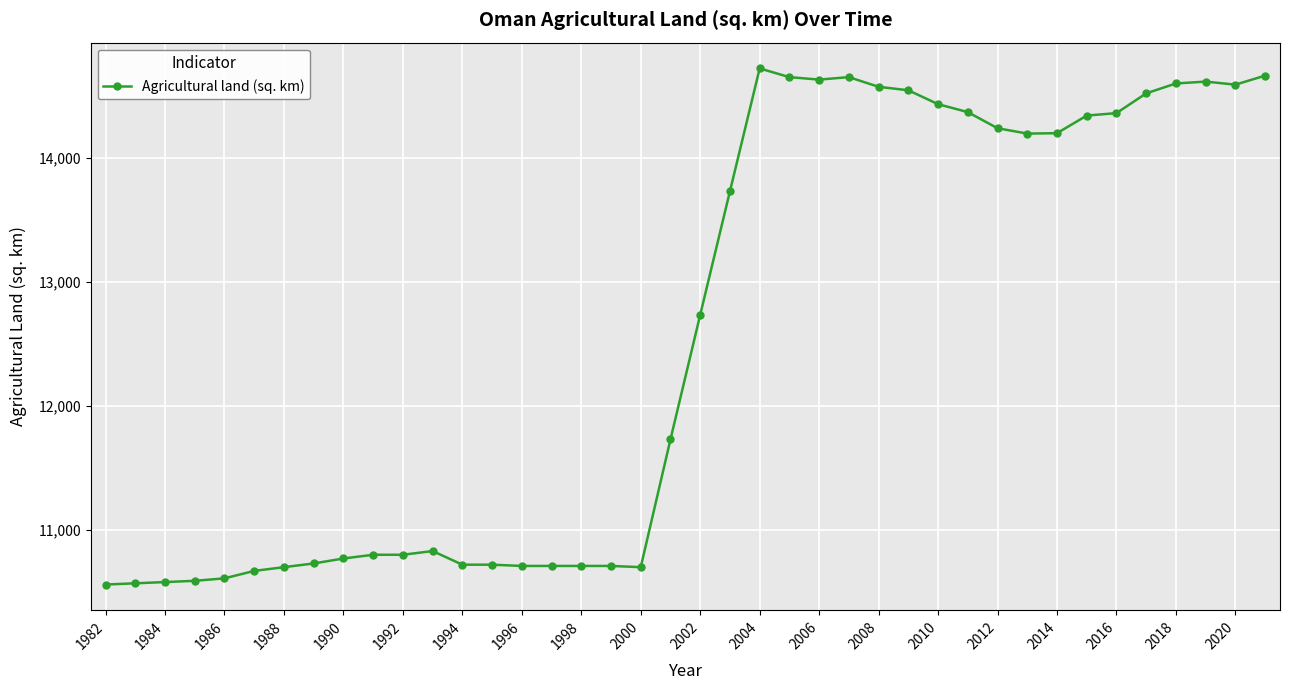

True or false: the data has more than 0 interior local peaks.

True